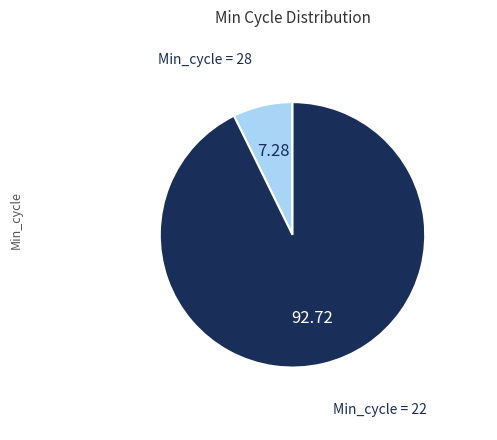

Approximately how many times larger is the value at Min_cycle = 22 compared to Min_cycle = 28?

12.7